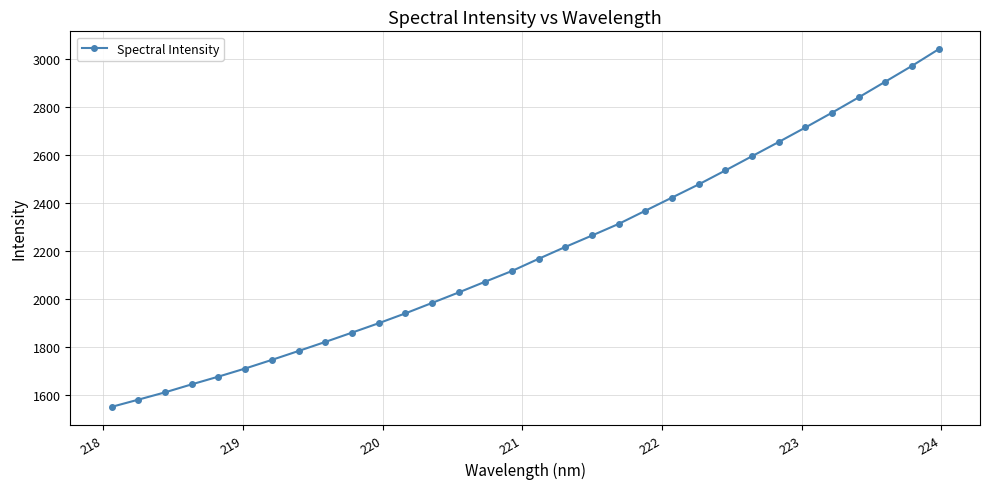

How many lines are shown in the chart?

1